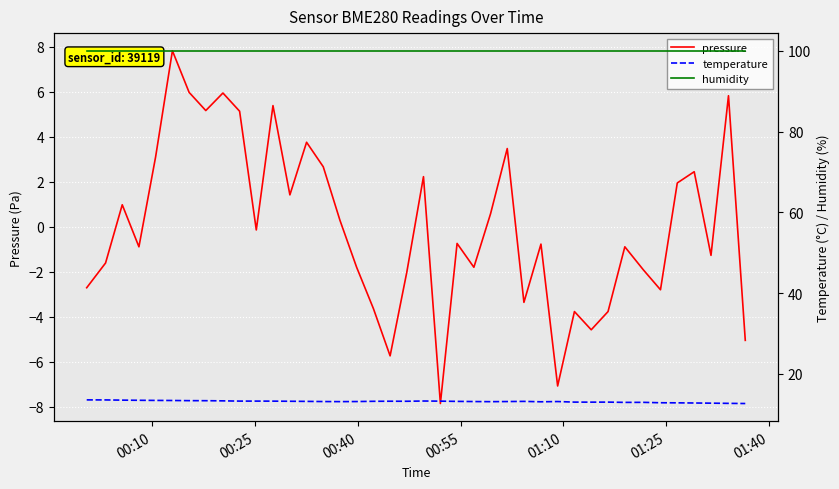

What is the minimum value for pressure?

-7.9